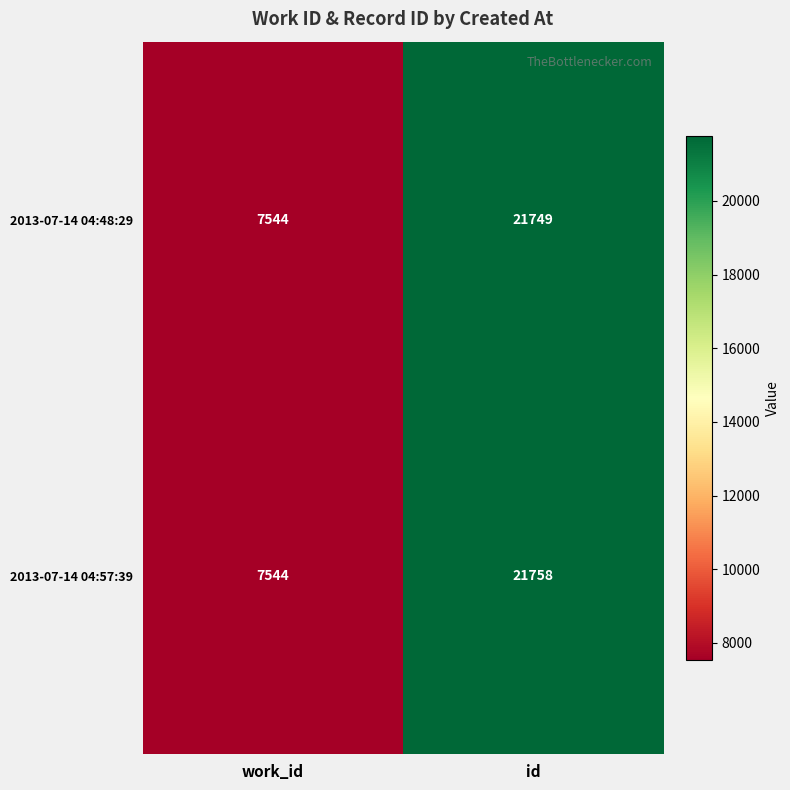

What is the difference between the highest and lowest values at id?

9